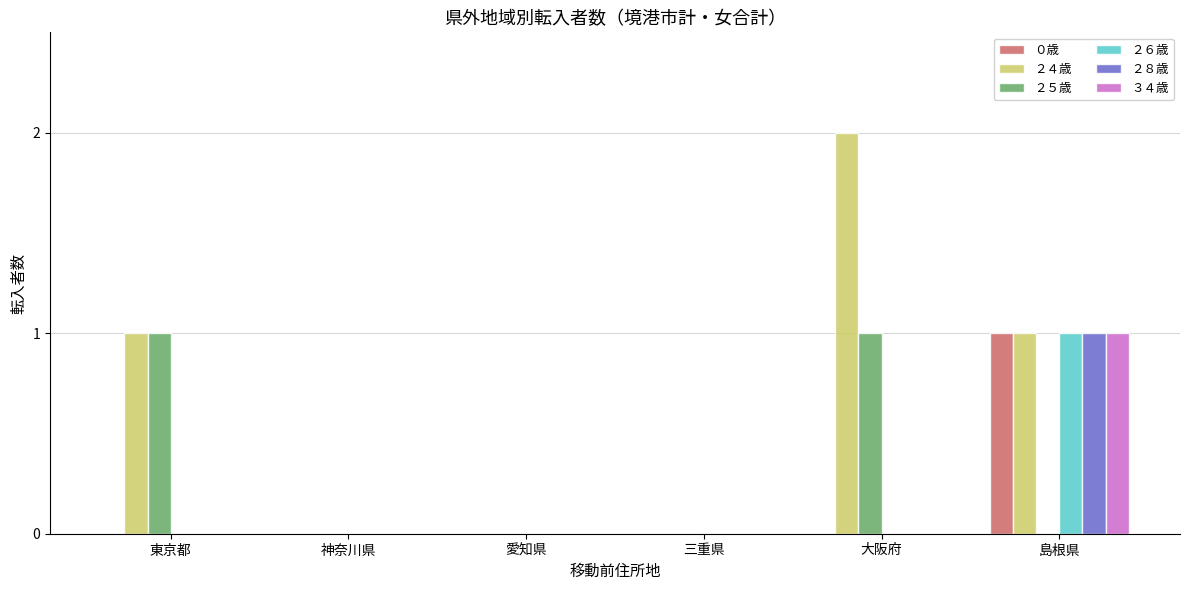

Reading right to left, extract all data points from this chart.

０歳: 島根県=1	大阪府=0	三重県=0	愛知県=0	神奈川県=0	東京都=0
２４歳: 島根県=1	大阪府=2	三重県=0	愛知県=0	神奈川県=0	東京都=1
２５歳: 島根県=0	大阪府=1	三重県=0	愛知県=0	神奈川県=0	東京都=1
２６歳: 島根県=1	大阪府=0	三重県=0	愛知県=0	神奈川県=0	東京都=0
２８歳: 島根県=1	大阪府=0	三重県=0	愛知県=0	神奈川県=0	東京都=0
３４歳: 島根県=1	大阪府=0	三重県=0	愛知県=0	神奈川県=0	東京都=0